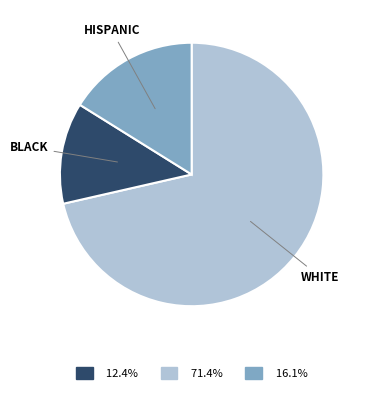

Is there any slice that represents more than half of the pie?

Yes